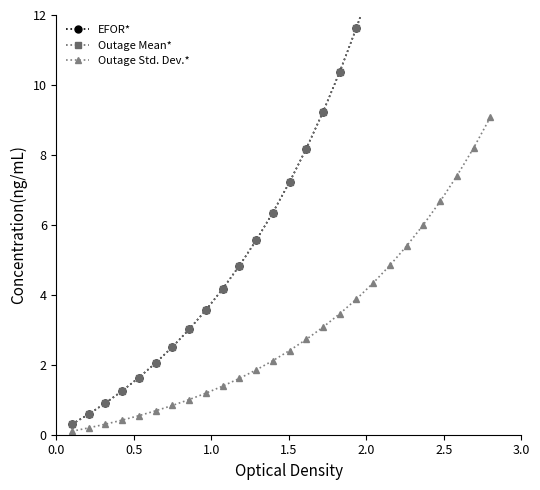

Which series has the widest spread of values?

EFOR*